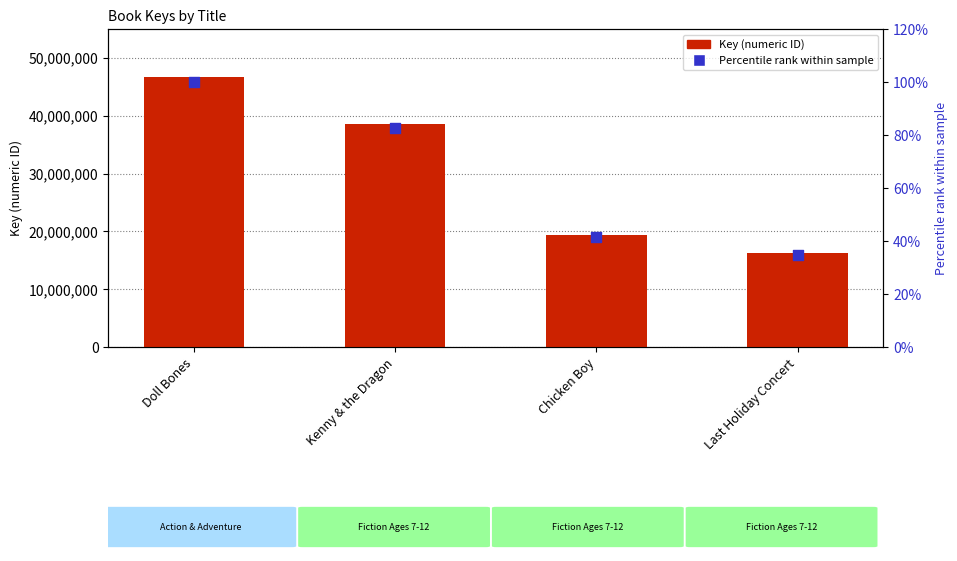

Is the value of Key (numeric ID) at Chicken Boy greater than the value of Percentile rank at Doll Bones?

Yes